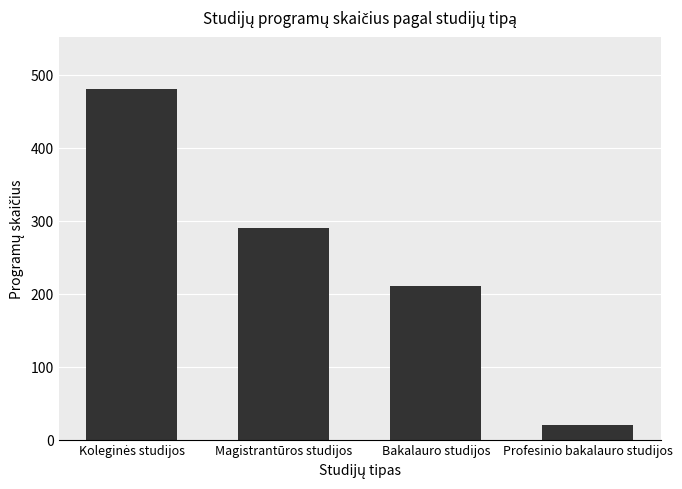

What is the average value?

250